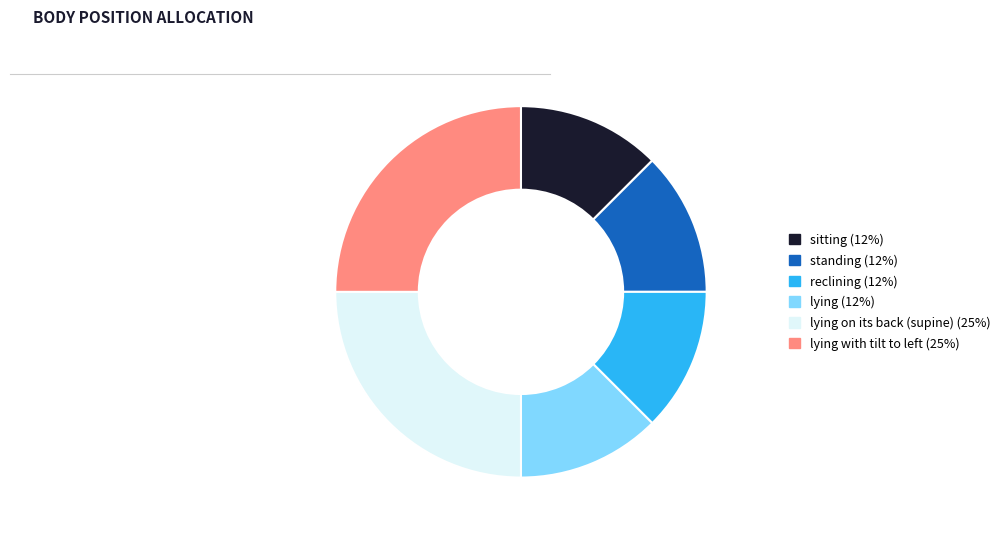

The standing (12%) slice represents 26% of the pie. True or false?

False